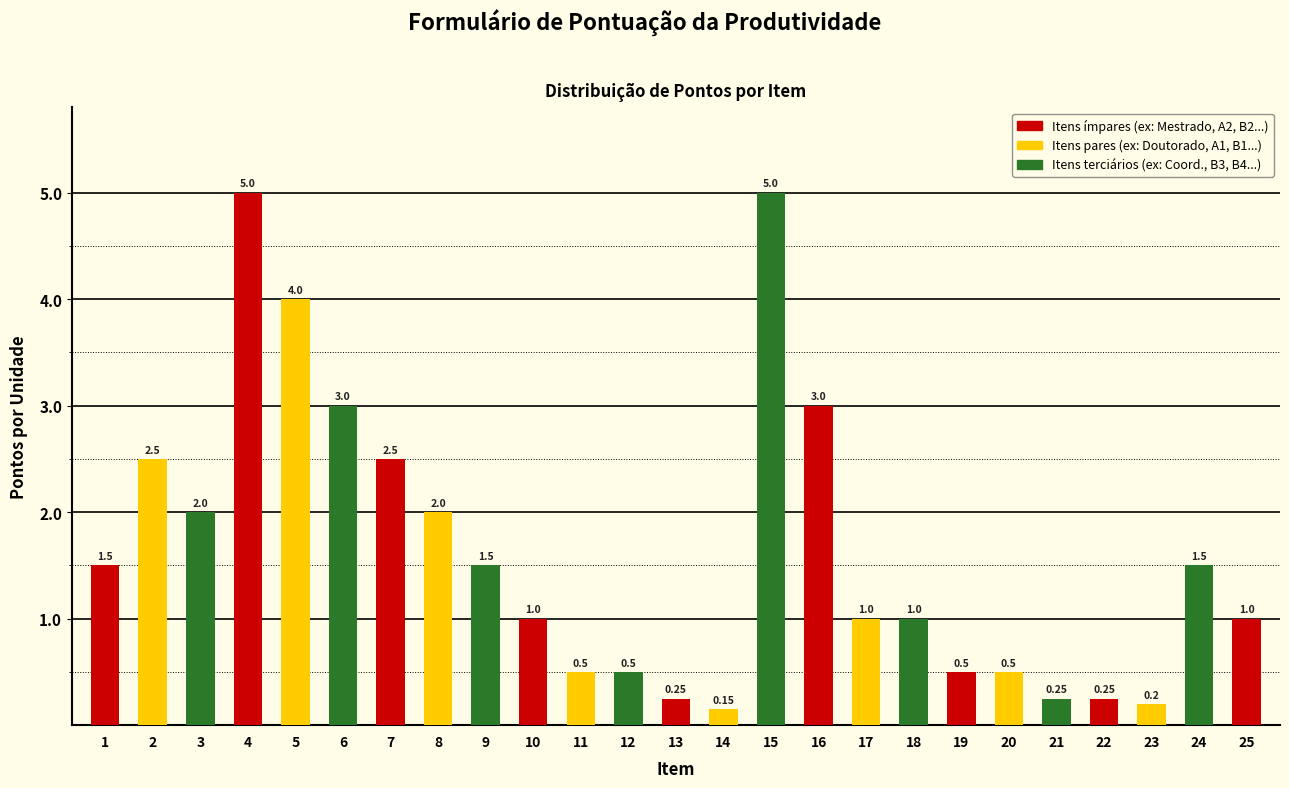

Between 5 and 24, which is larger?

5